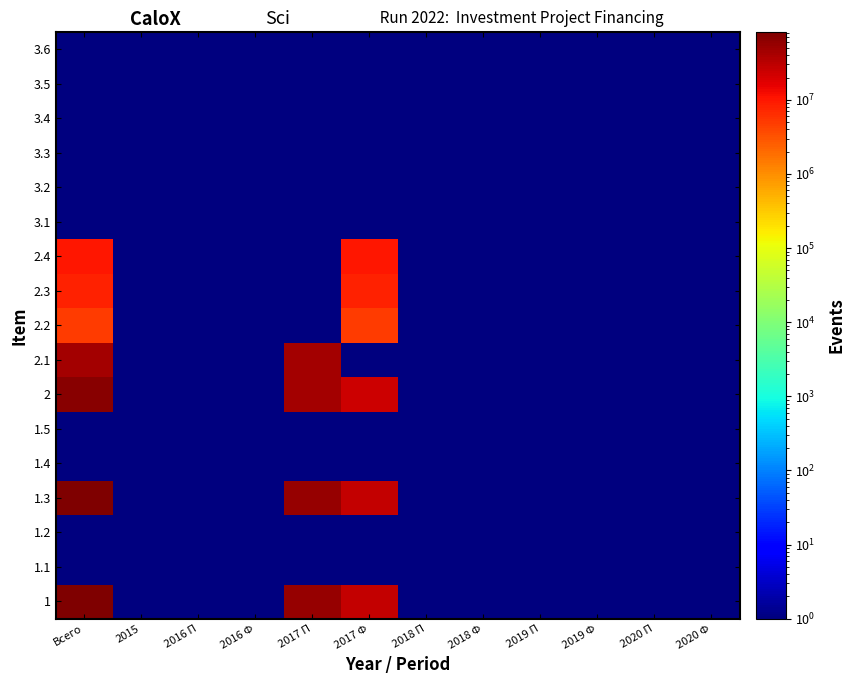

Which has a higher value, Всего or 2017 Ф?

Всего